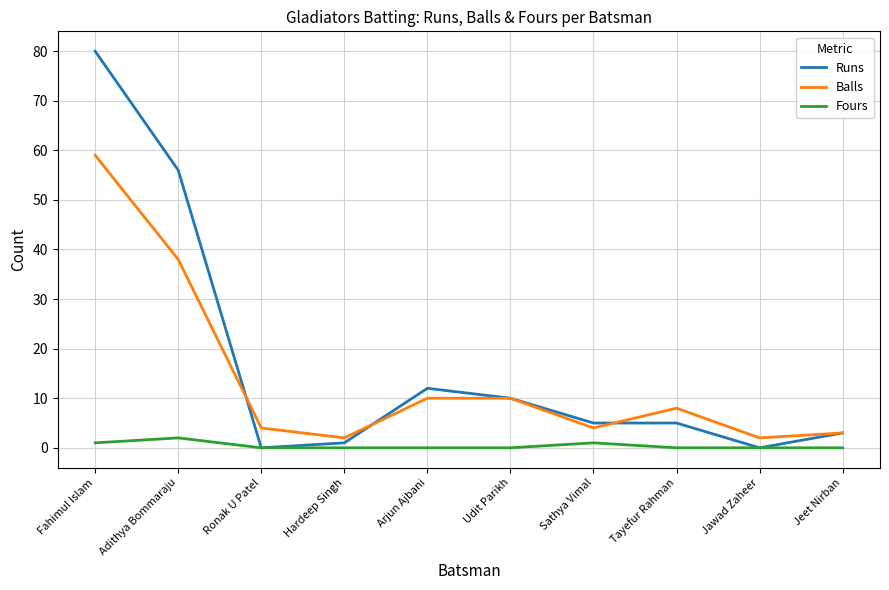

True or false: Fours and Balls intersect in this chart.

False